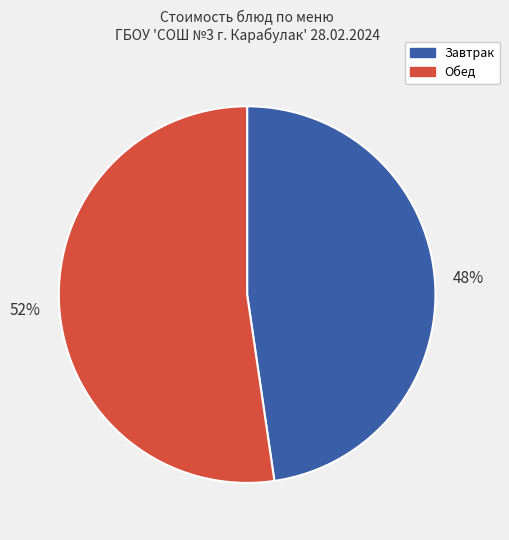

What is the ratio of the value at Обед to the value at Завтрак?

1.1